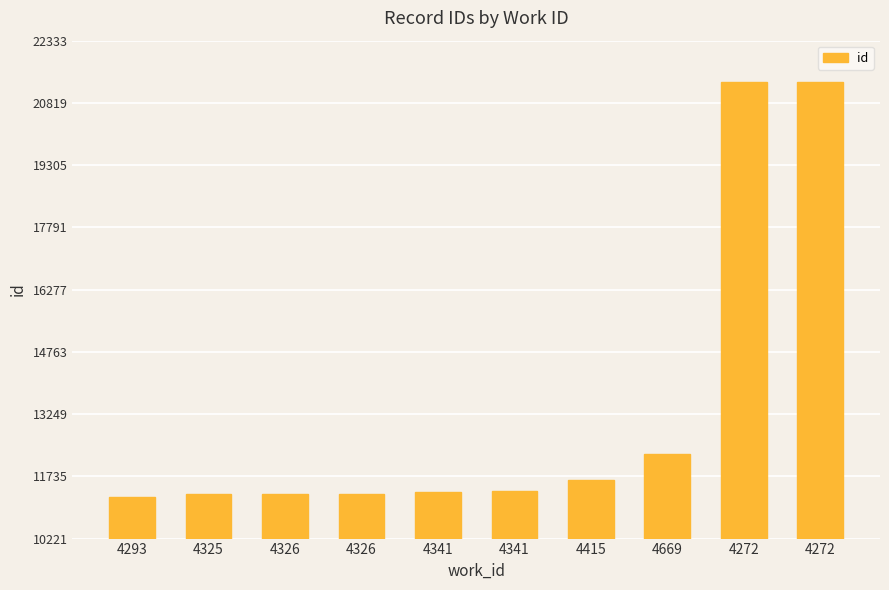

Reading right to left, extract all data points from this chart.

4272=21333	4272=21332	4669=12280	4415=11647	4341=11373	4341=11363	4326=11309	4326=11299	4325=11298	4293=11221